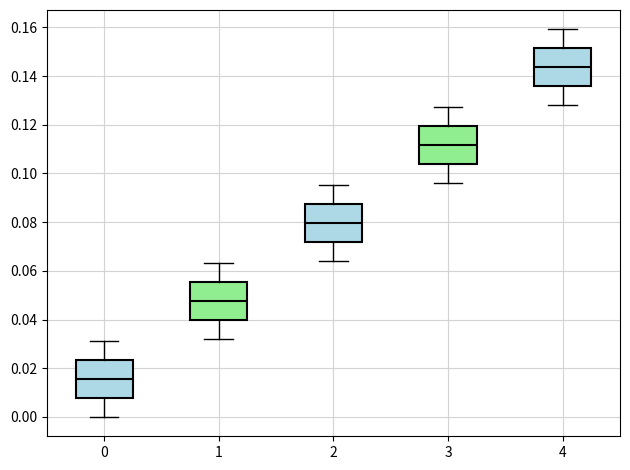

Where does the median line of the box at x = 0 sit on the y-axis? The values are not printed on the chart, so give them approximately, as read against the axis.

0.016